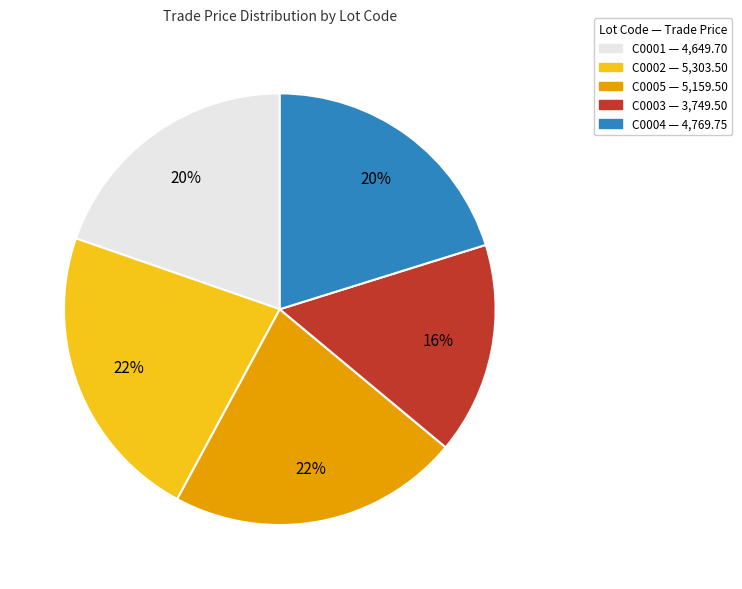

What is the ratio of the value at C0003 to the value at C0002?

0.7